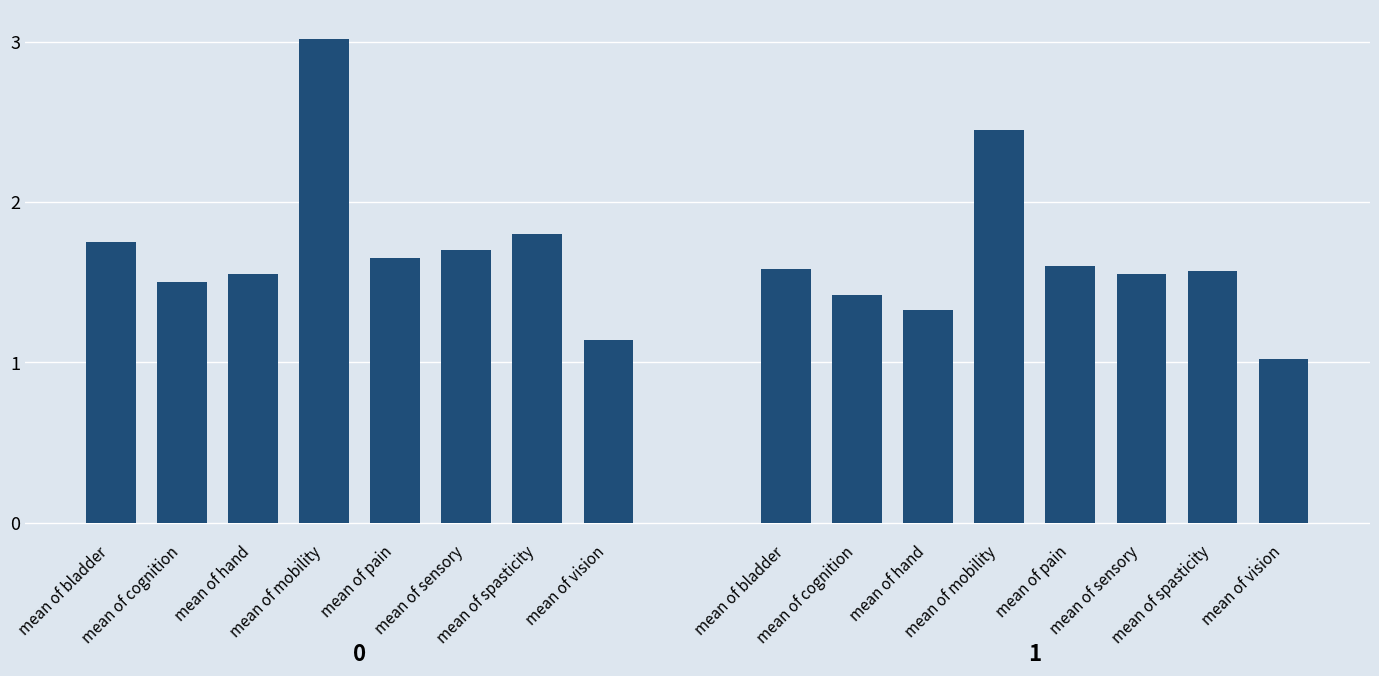

What is the label of the 8th bar from the left?

mean of vision